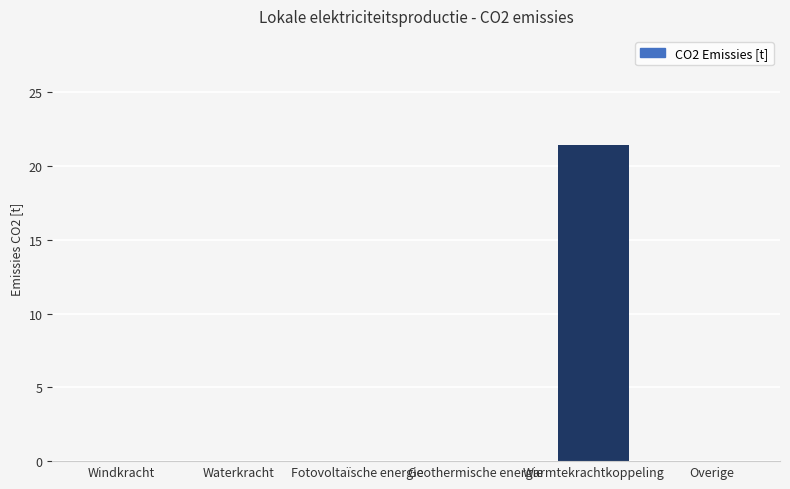

What is the sum of all values?

21.4